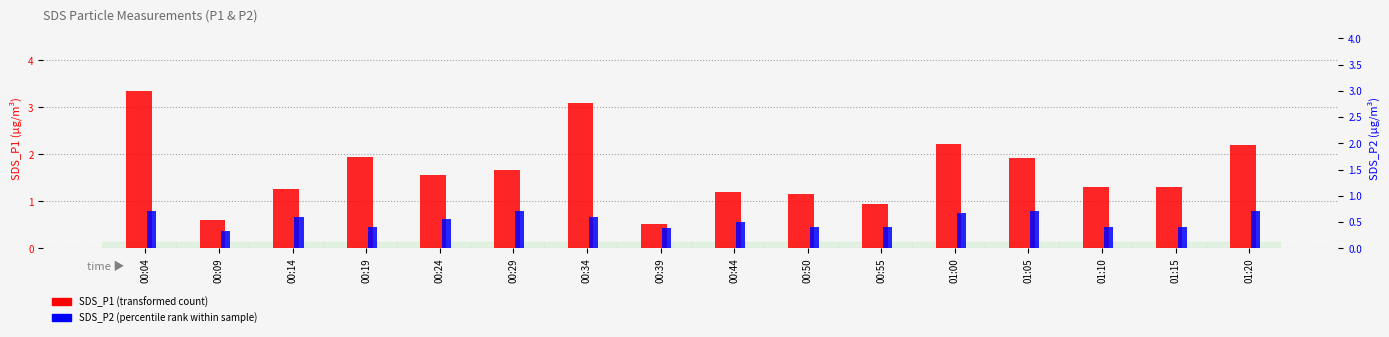

Which series has the largest total across all categories?

SDS_P1